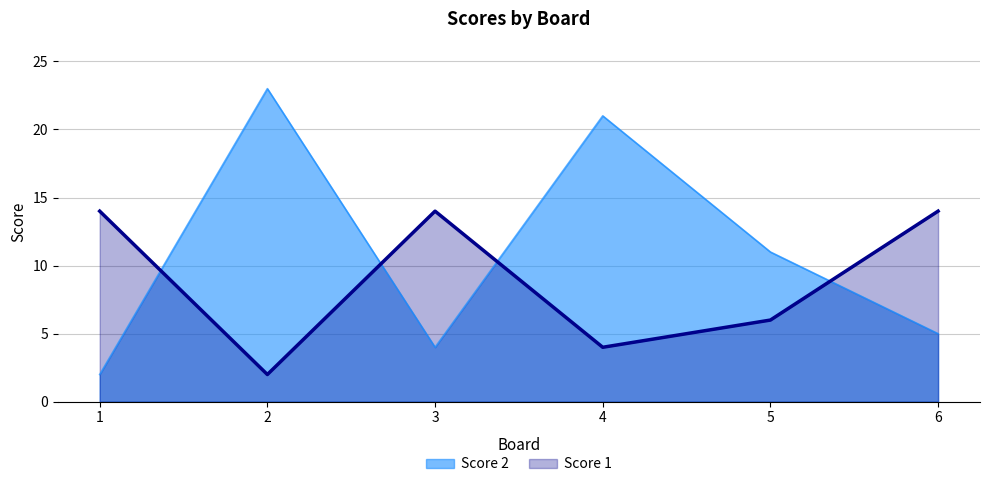

What is the sum of all Score 2 values?

66